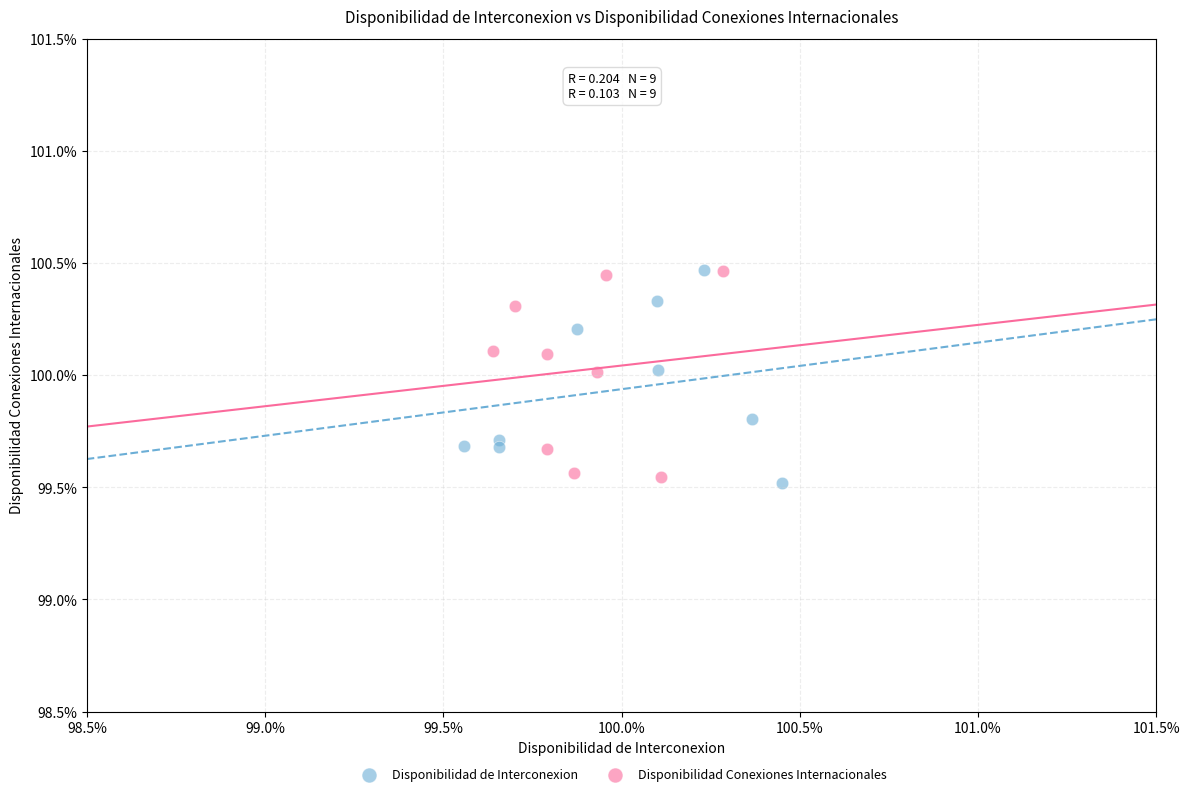

What are all the series names shown in the legend?

Disponibilidad de Interconexion, Disponibilidad Conexiones Internacionales